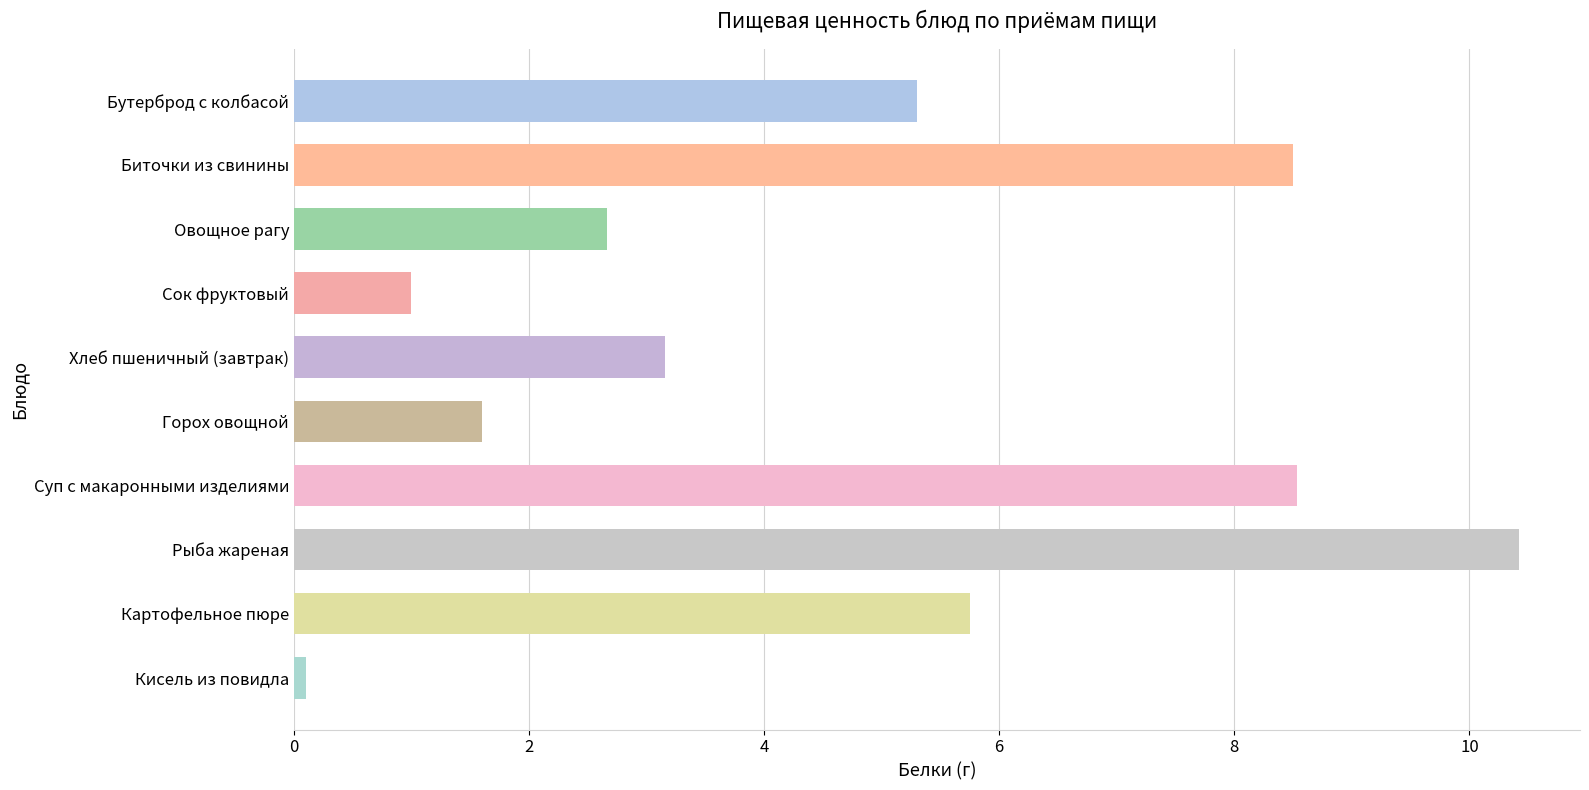

The value at Овощное рагу is 4.7. True or false?

False